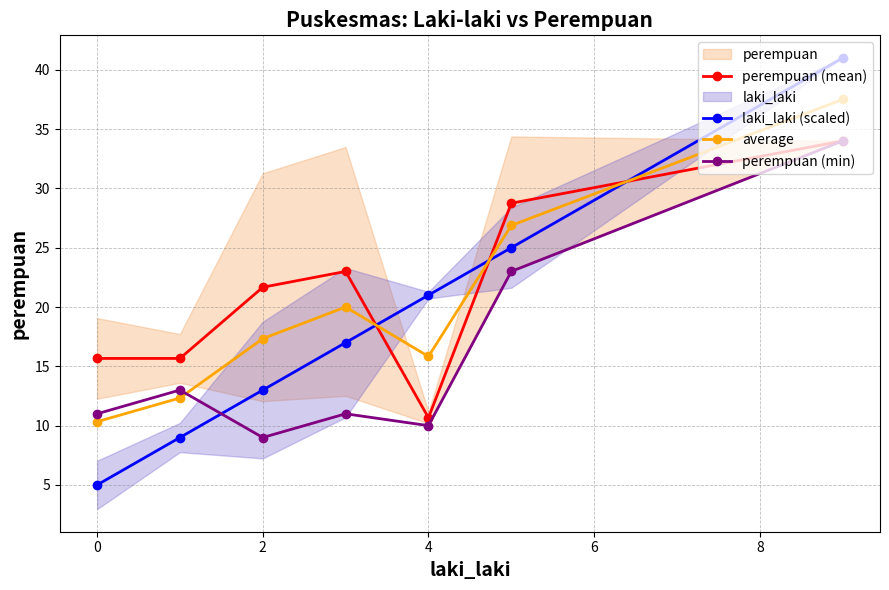

At which category does average reach its first local valley?

4